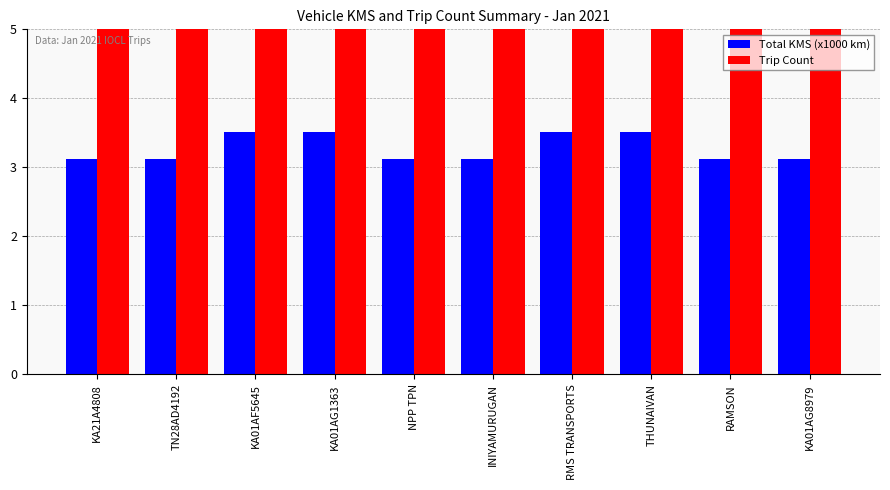

Which label corresponds to the smallest value in the chart?

KA21A4808